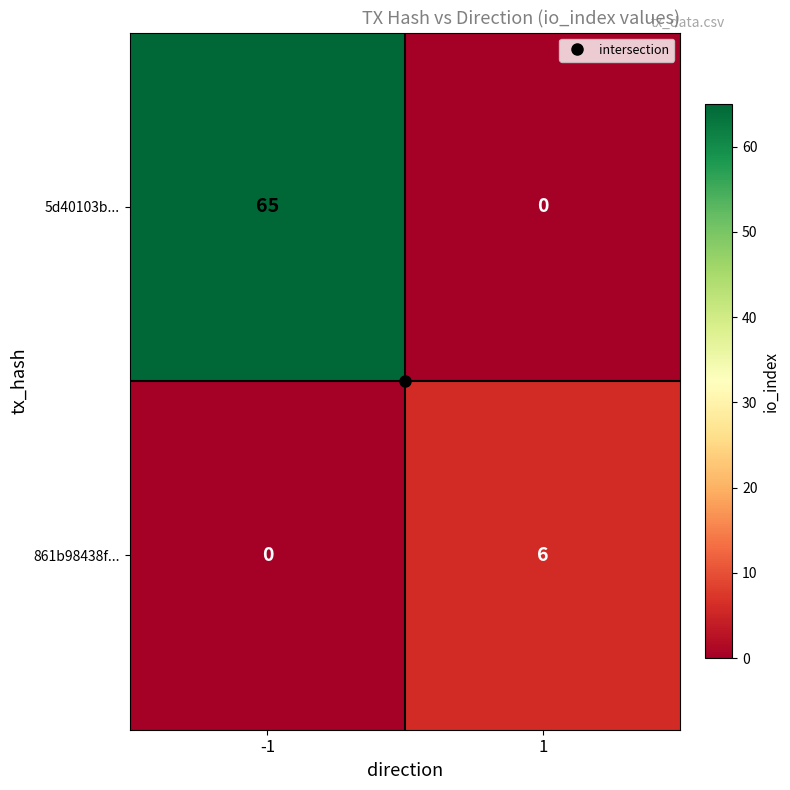

How many data points does each series have?

2